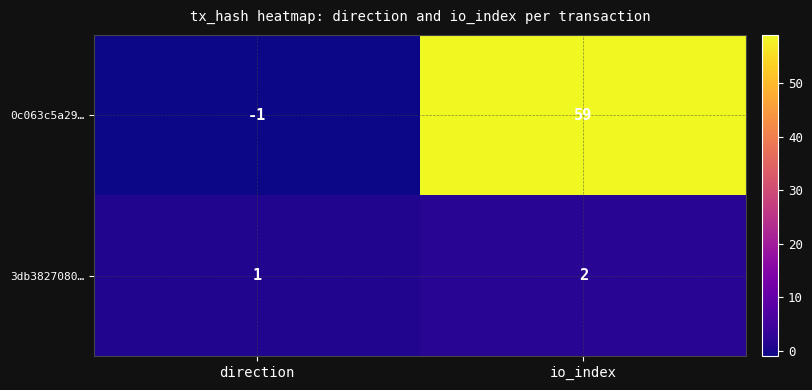

At which label is 3db3827080… closest to 1?

direction